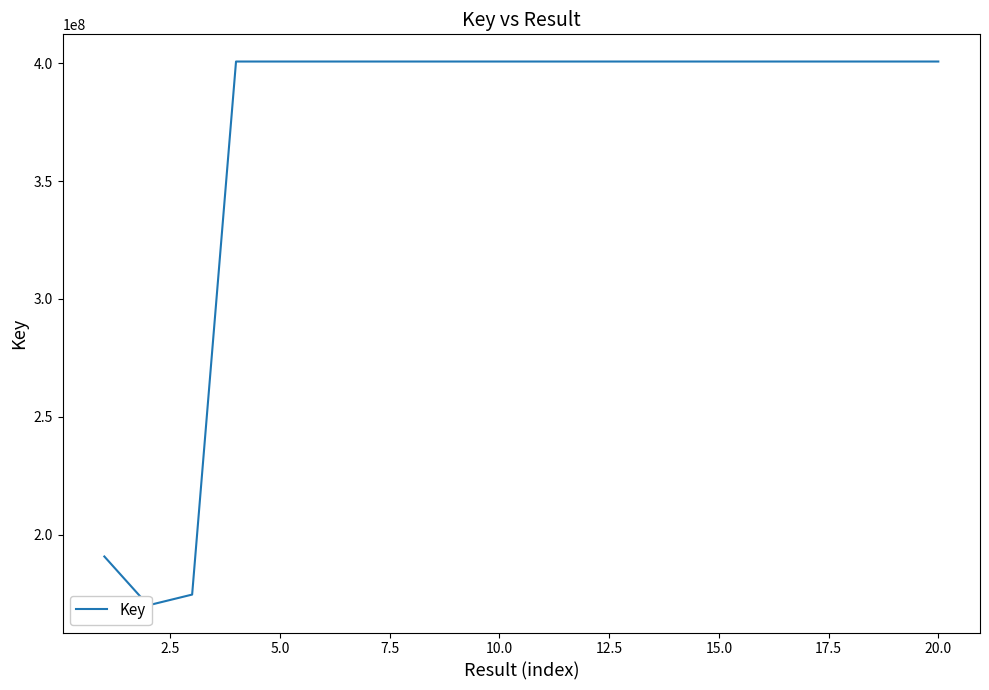

What is the smallest value displayed?

170076950